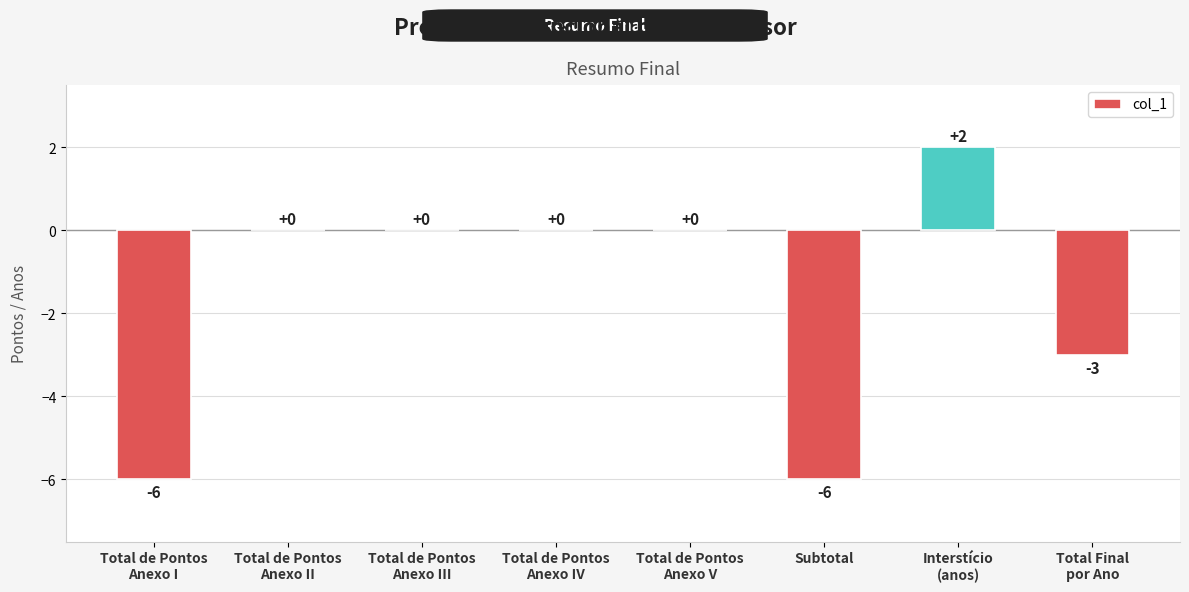

The value at Interstício
(anos) is 3. True or false?

False